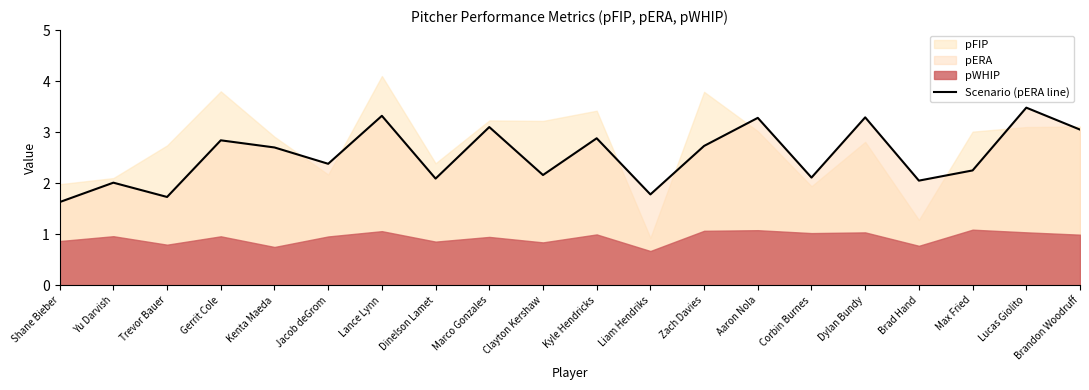

What is the difference between the maximum and minimum values?

1.9